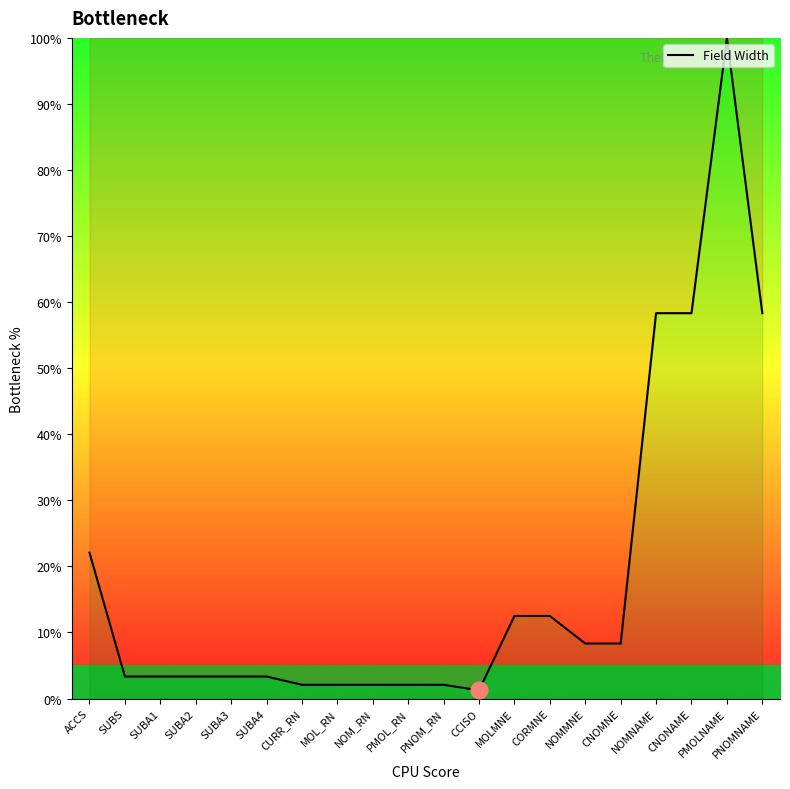

Which has a higher value, SUBA3 or CNOMNE?

CNOMNE